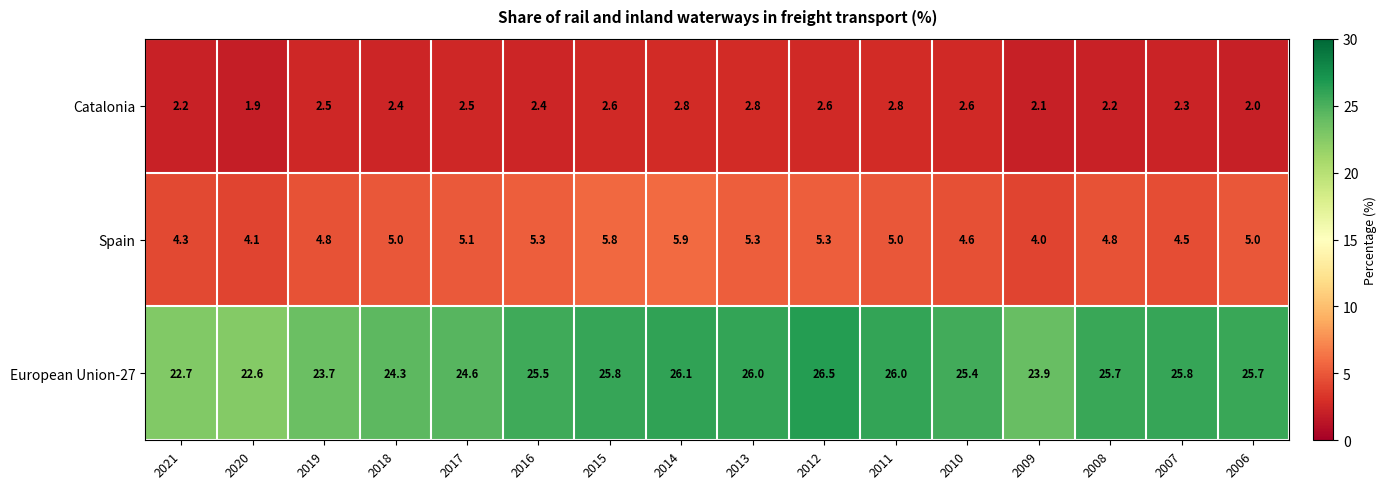

What is the sum of the Spain values at 2011 and 2008?

9.8